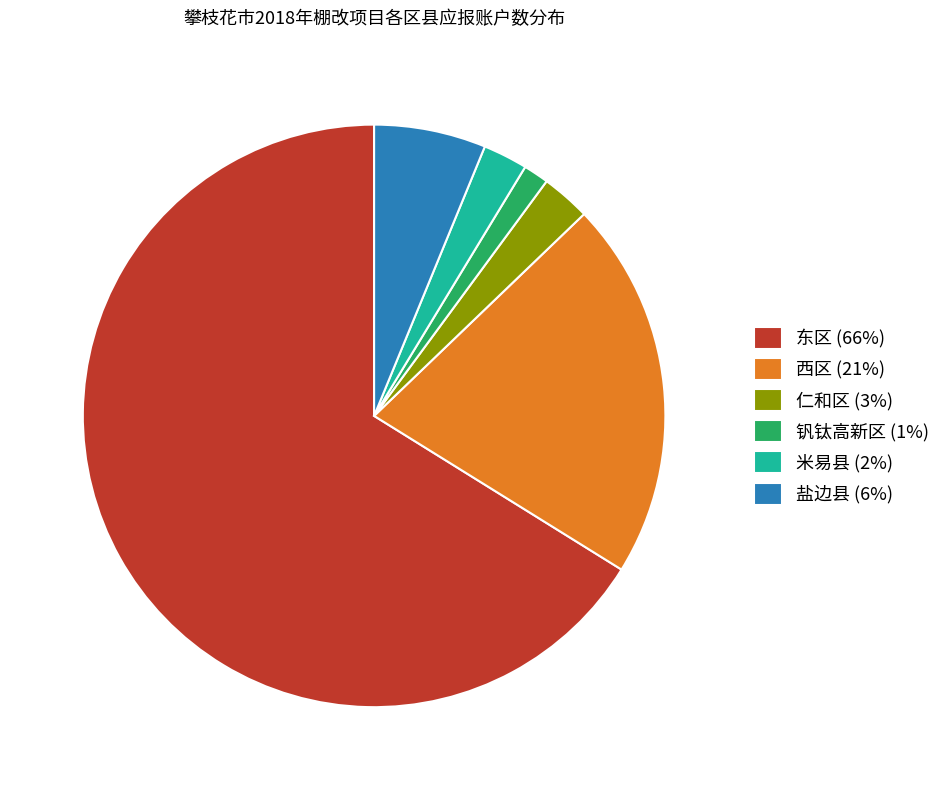

What is the ratio of the value at 东区 (66%) to the value at 仁和区 (3%)?

24.3